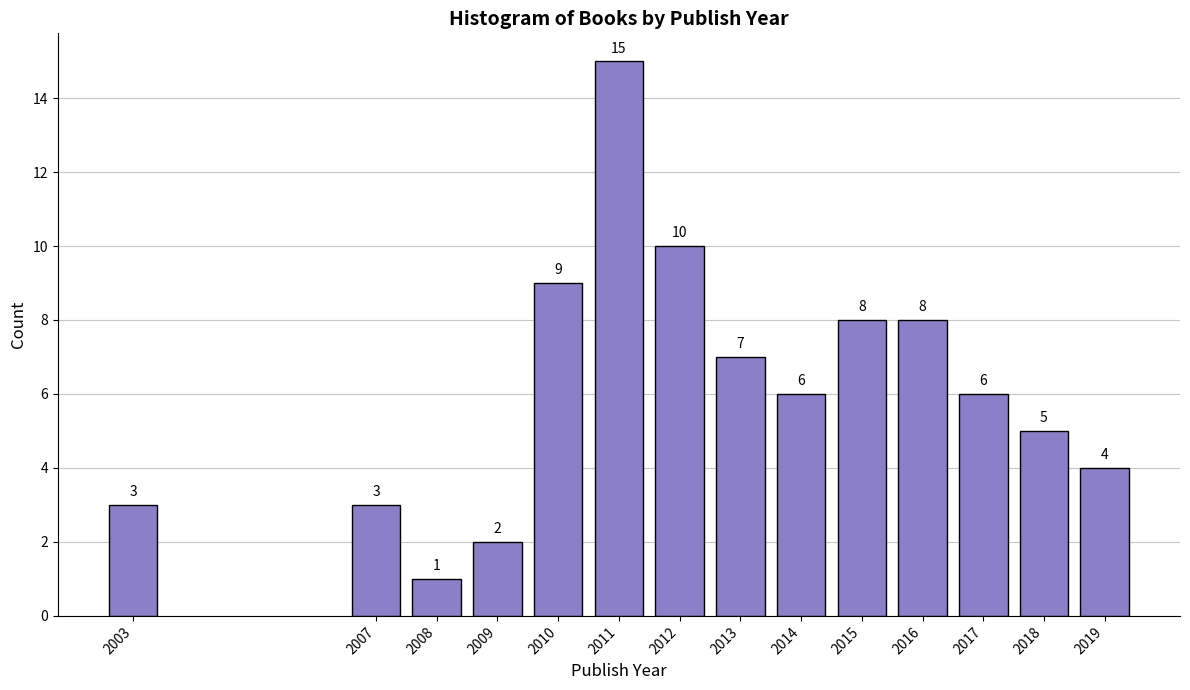

Reading left to right, what are all the values shown in this chart?

3	3	1	2	9	15	10	7	6	8	8	6	5	4